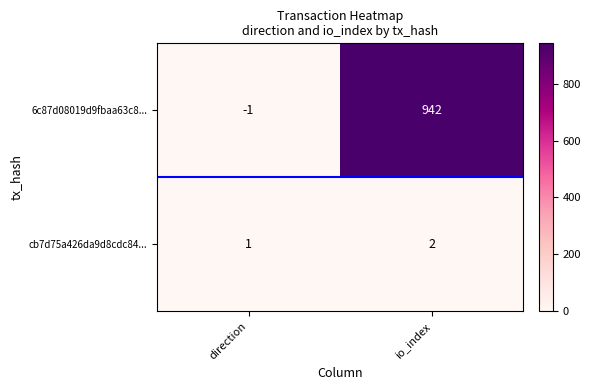

What is the difference between the maximum and minimum values in the 6c87d08019d9fbaa63c8... series?

943